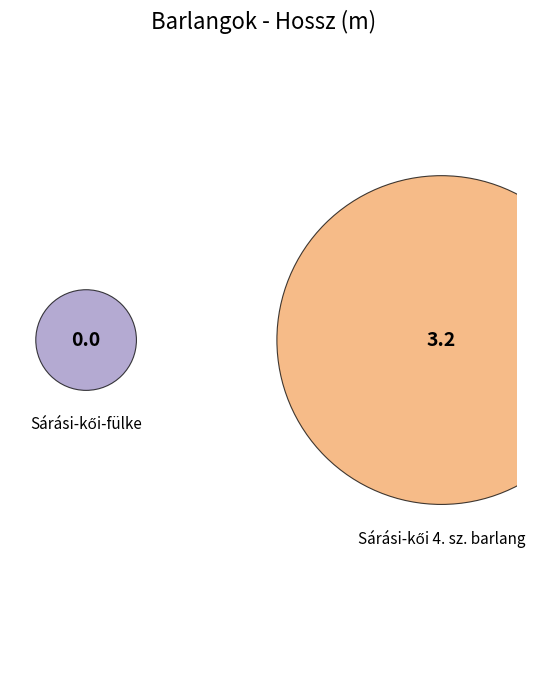

Between Sárási-kői 4. sz. barlang and Sárási-kői-fülke, which is larger?

Sárási-kői 4. sz. barlang